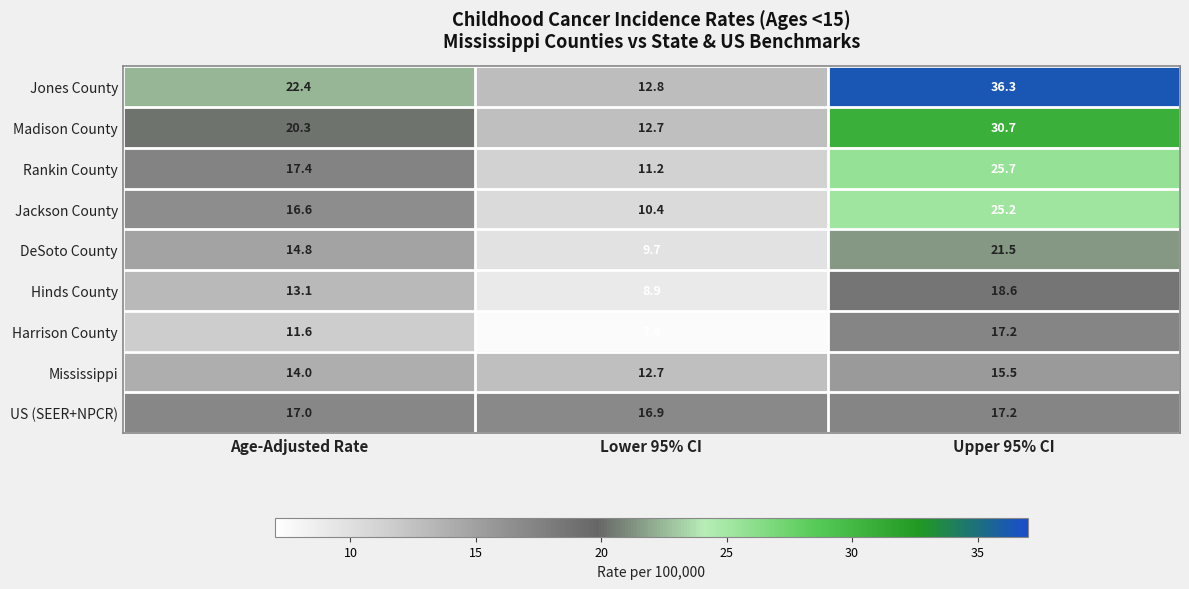

What is the maximum value shown in the chart?

36.3